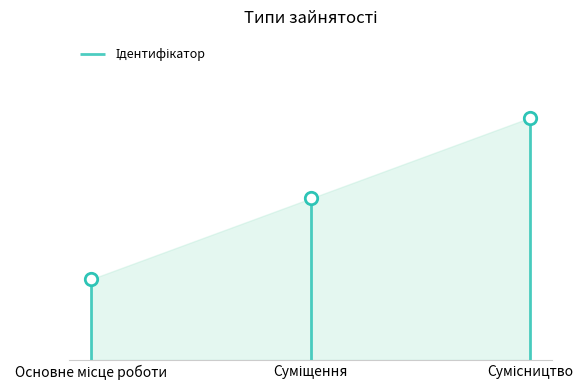

What is the change in value from Основне місце роботи to Сумісництво?

+2